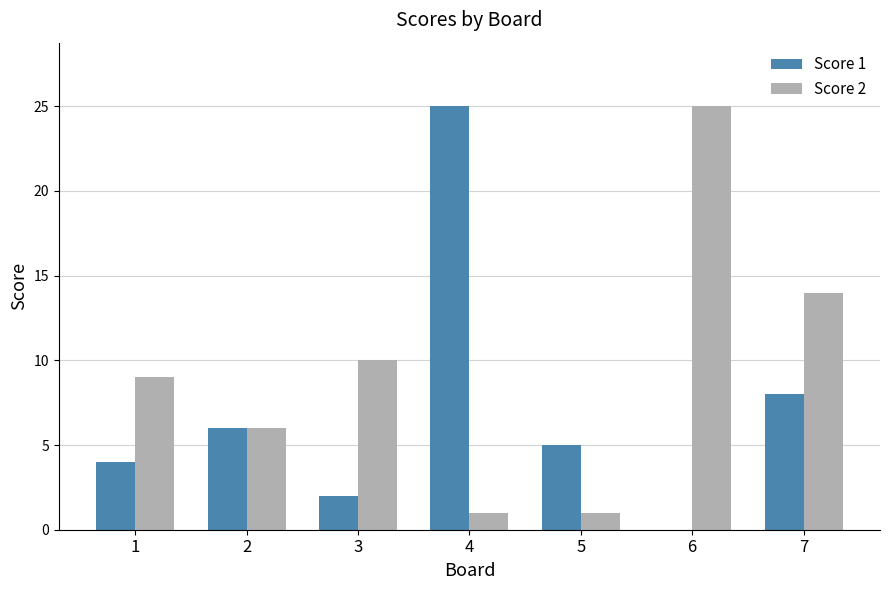

What is the maximum value shown in the chart?

25